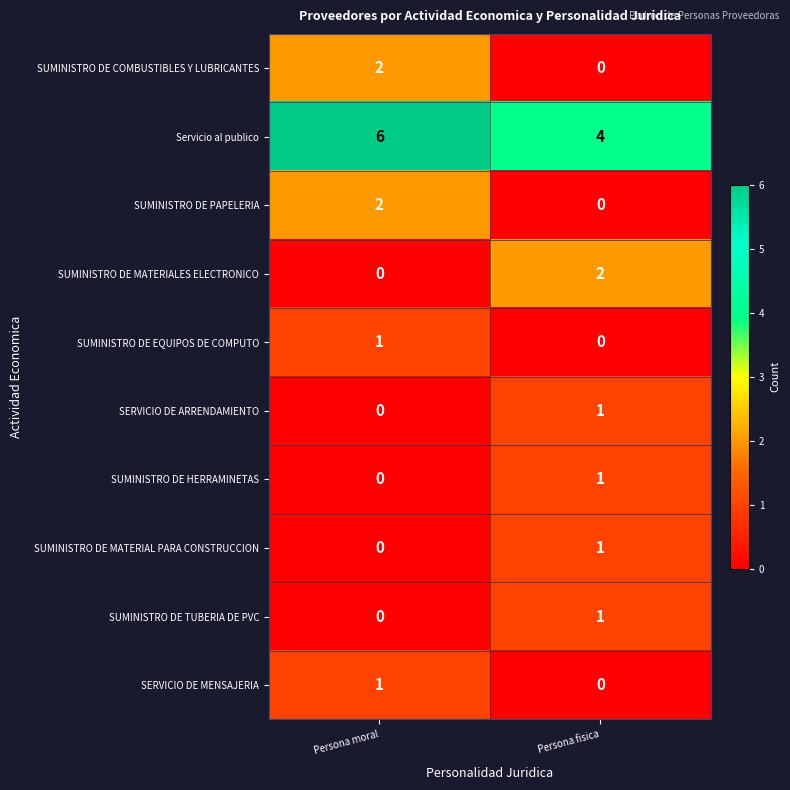

What is the difference between the highest and lowest values at Persona fisica?

4